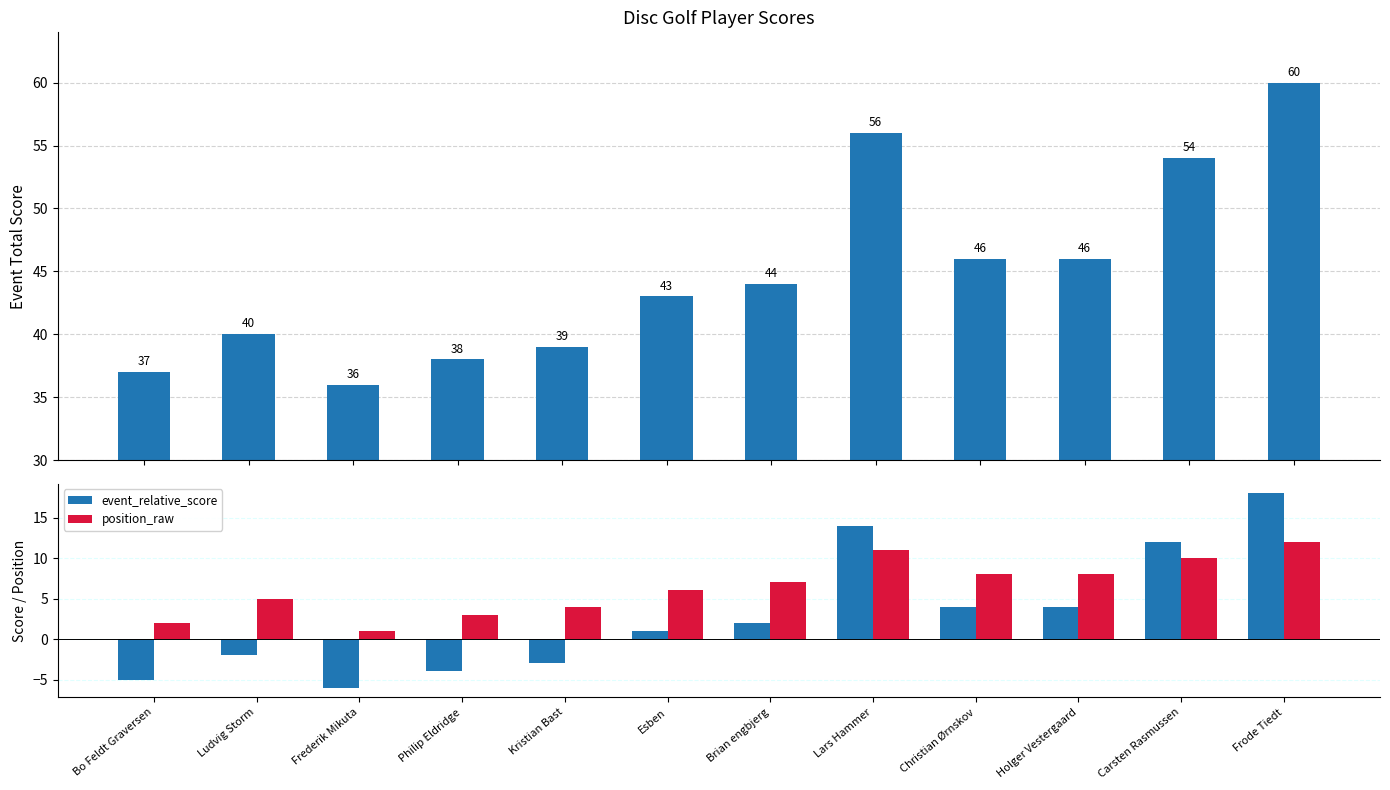

Reading left to right, extract all data points from this chart.

event_total_score: Bo Feldt Graversen=37	Ludvig Storm=40	Frederik Mikuta=36	Philip Eldridge=38	Kristian Bast=39	Esben=43	Brian engbjerg=44	Lars Hammer=56	Christian Ørnskov=46	Holger Vestergaard=46	Carsten Rasmussen=54	Frode Tiedt=60
event_relative_score: Bo Feldt Graversen=-5	Ludvig Storm=-2	Frederik Mikuta=-6	Philip Eldridge=-4	Kristian Bast=-3	Esben=1	Brian engbjerg=2	Lars Hammer=14	Christian Ørnskov=4	Holger Vestergaard=4	Carsten Rasmussen=12	Frode Tiedt=18
position_raw: Bo Feldt Graversen=2	Ludvig Storm=5	Frederik Mikuta=1	Philip Eldridge=3	Kristian Bast=4	Esben=6	Brian engbjerg=7	Lars Hammer=11	Christian Ørnskov=8	Holger Vestergaard=8	Carsten Rasmussen=10	Frode Tiedt=12